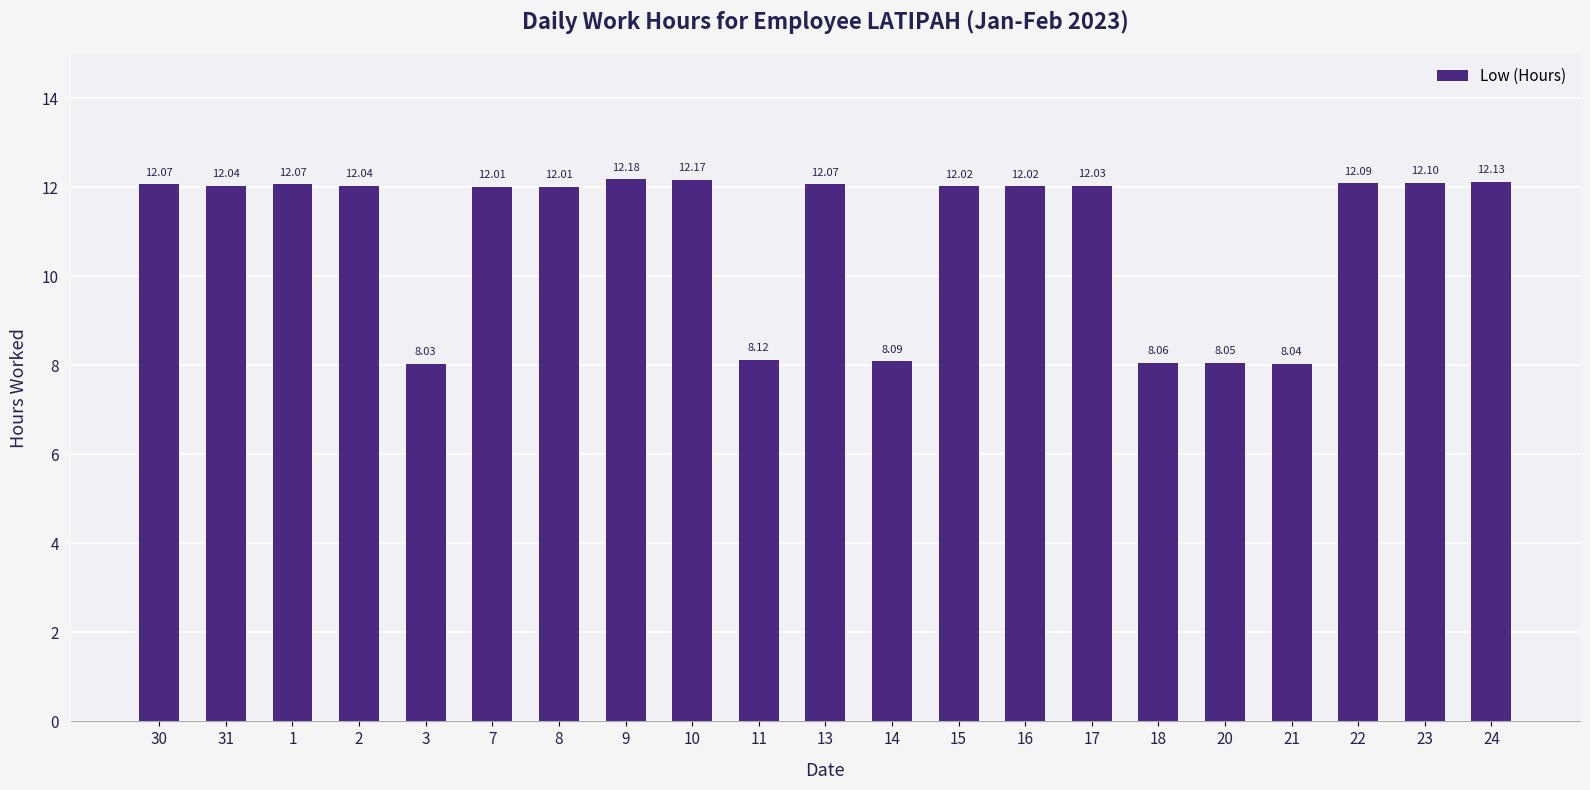

Which label corresponds to the smallest value in the chart?

3